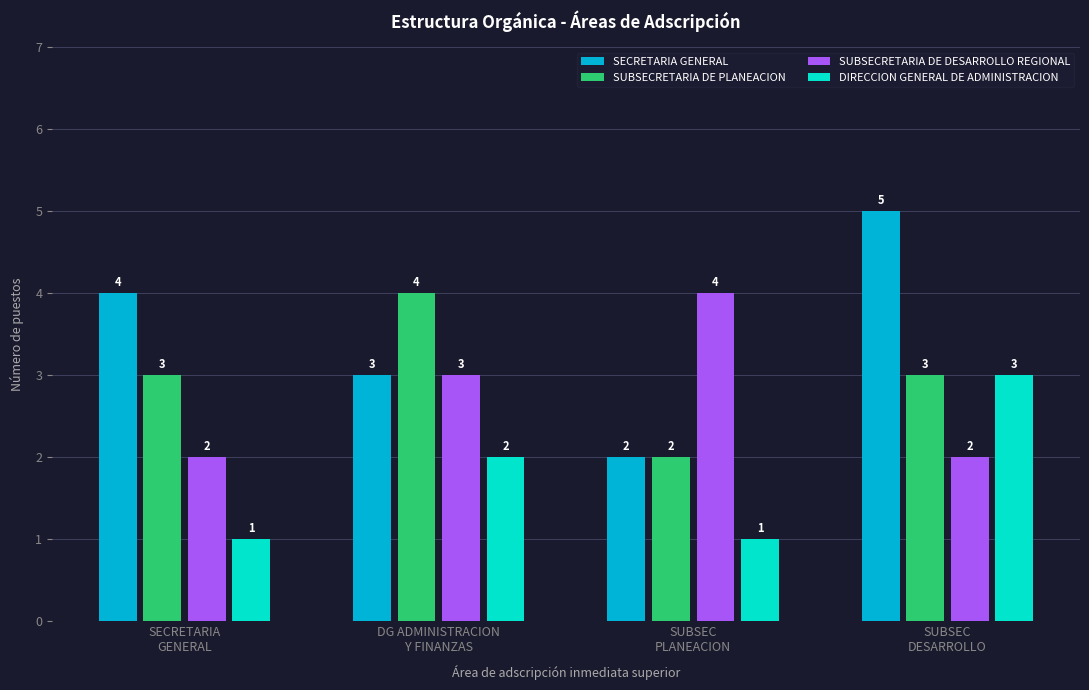

What is the average value of the SUBSECRETARIA DE PLANEACION series?

3